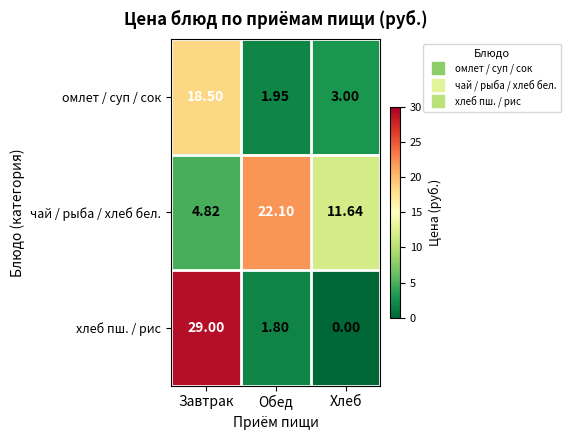

Which series changed the most between Завтрак and Хлеб?

хлеб пш. / рис